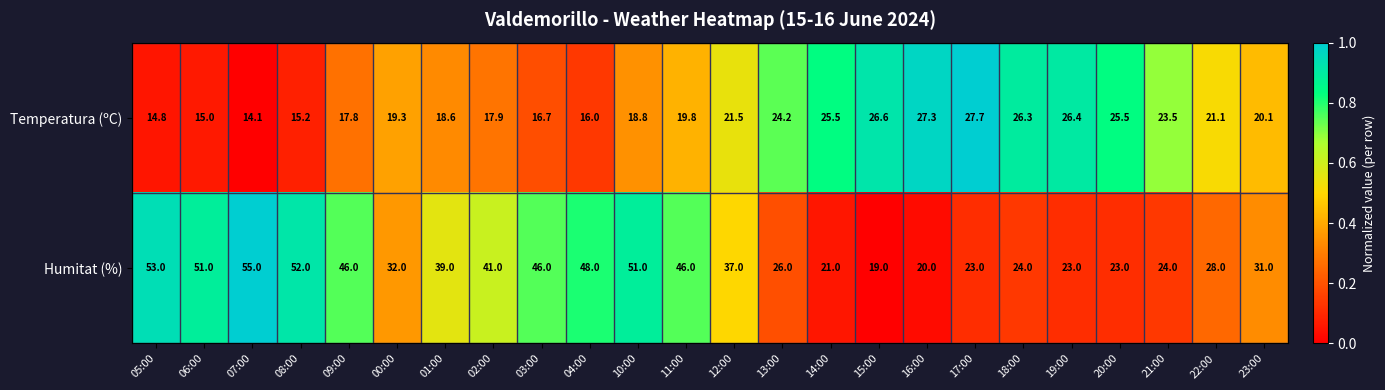

What is the sum of the Humitat (%) values at 01:00 and 13:00?

65.0